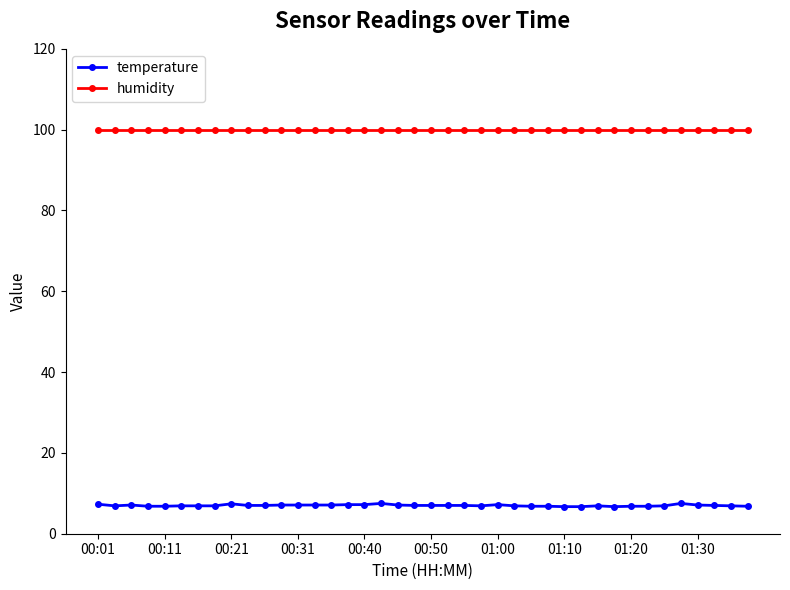

List the series in order of their overall mean, lowest first.

temperature, humidity